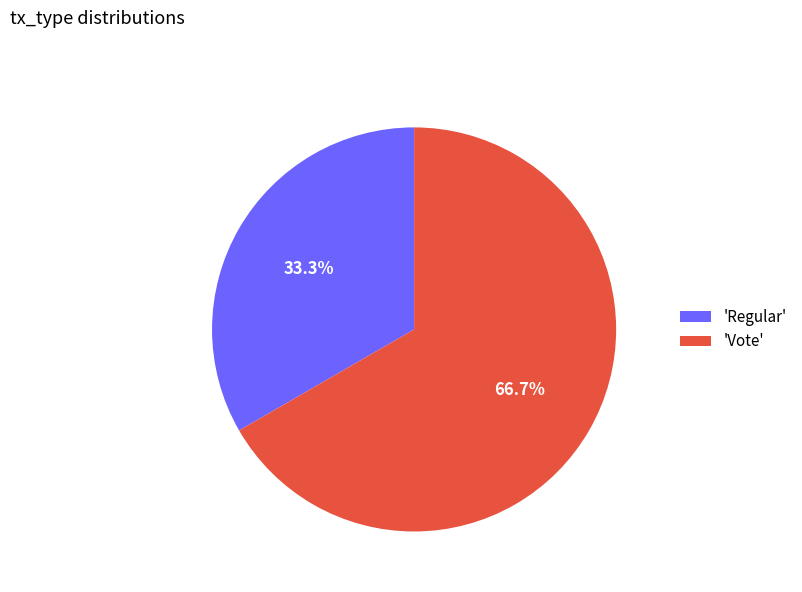

Count the number of slices in the pie.

2